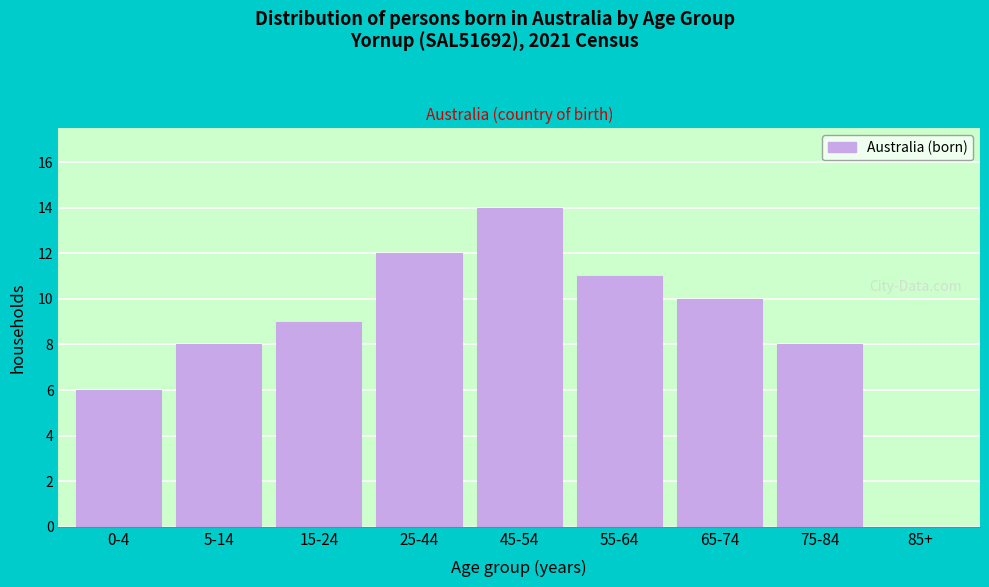

Reading right to left, list all the values displayed in this chart.

85+=0	75-84=8	65-74=10	55-64=11	45-54=14	25-44=12	15-24=9	5-14=8	0-4=6